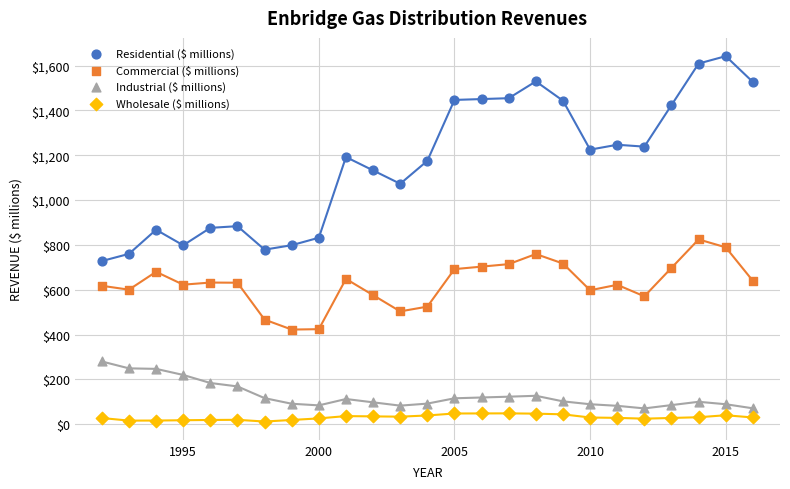

Across all data points, what is the range of Y values (max minus min)?

1630.3